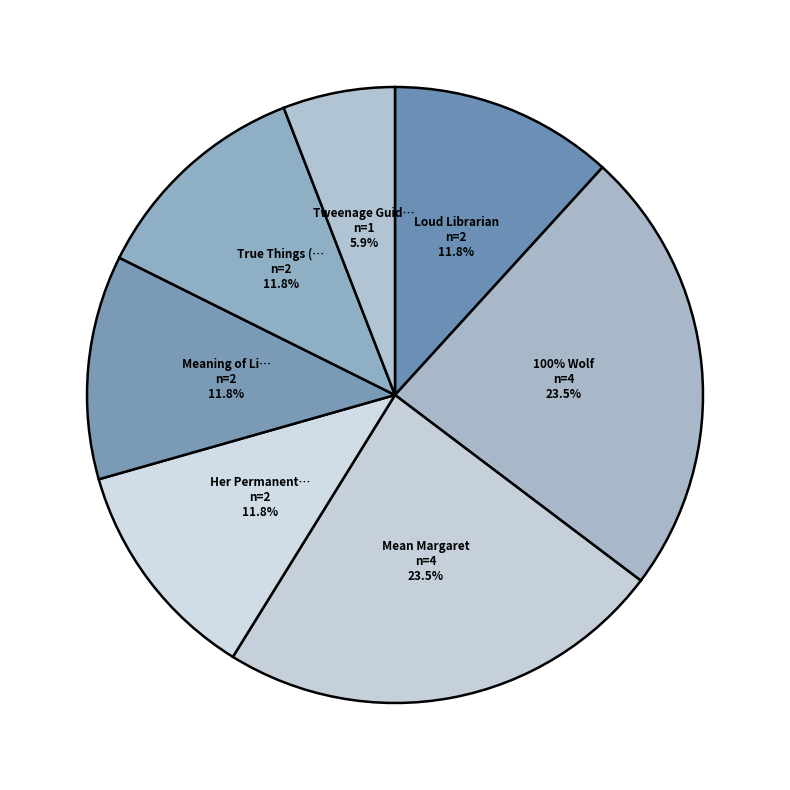

How many segments does this pie chart have?

7